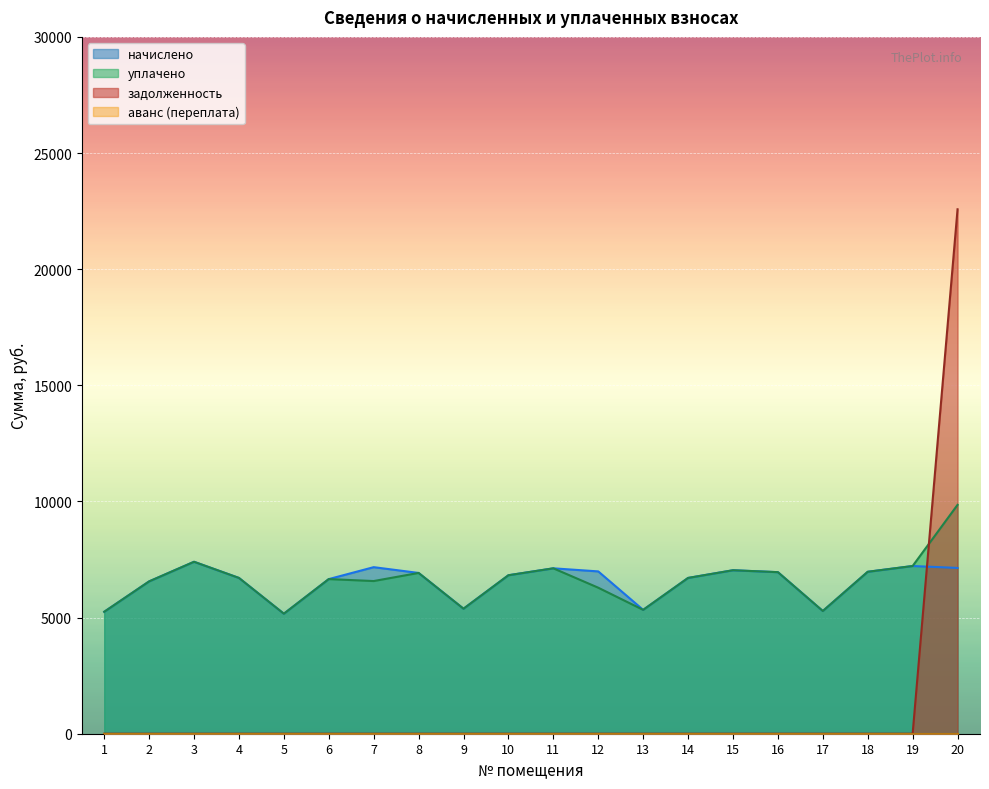

The начислено series shows 4428.2 at 18. True or false?

False